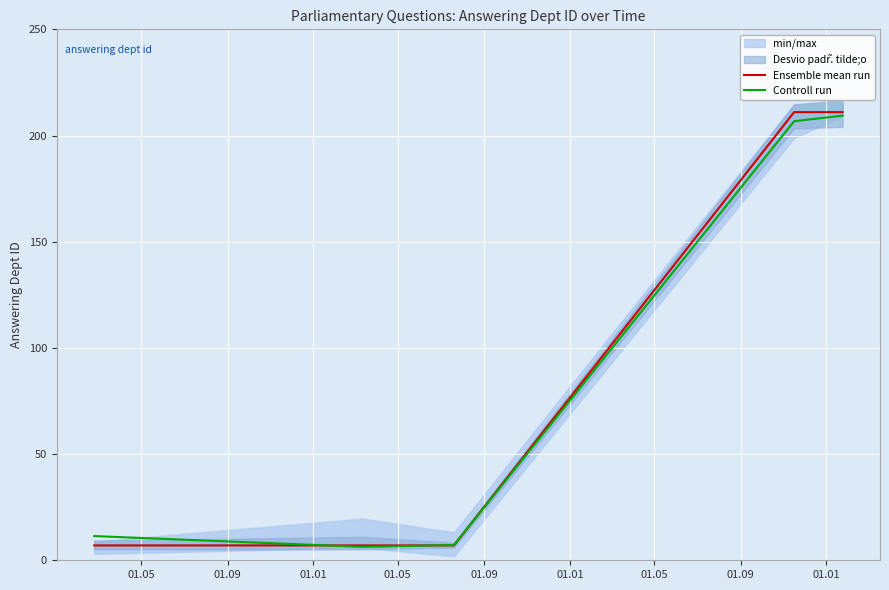

At how many categories does at least one series exceed 53?

2